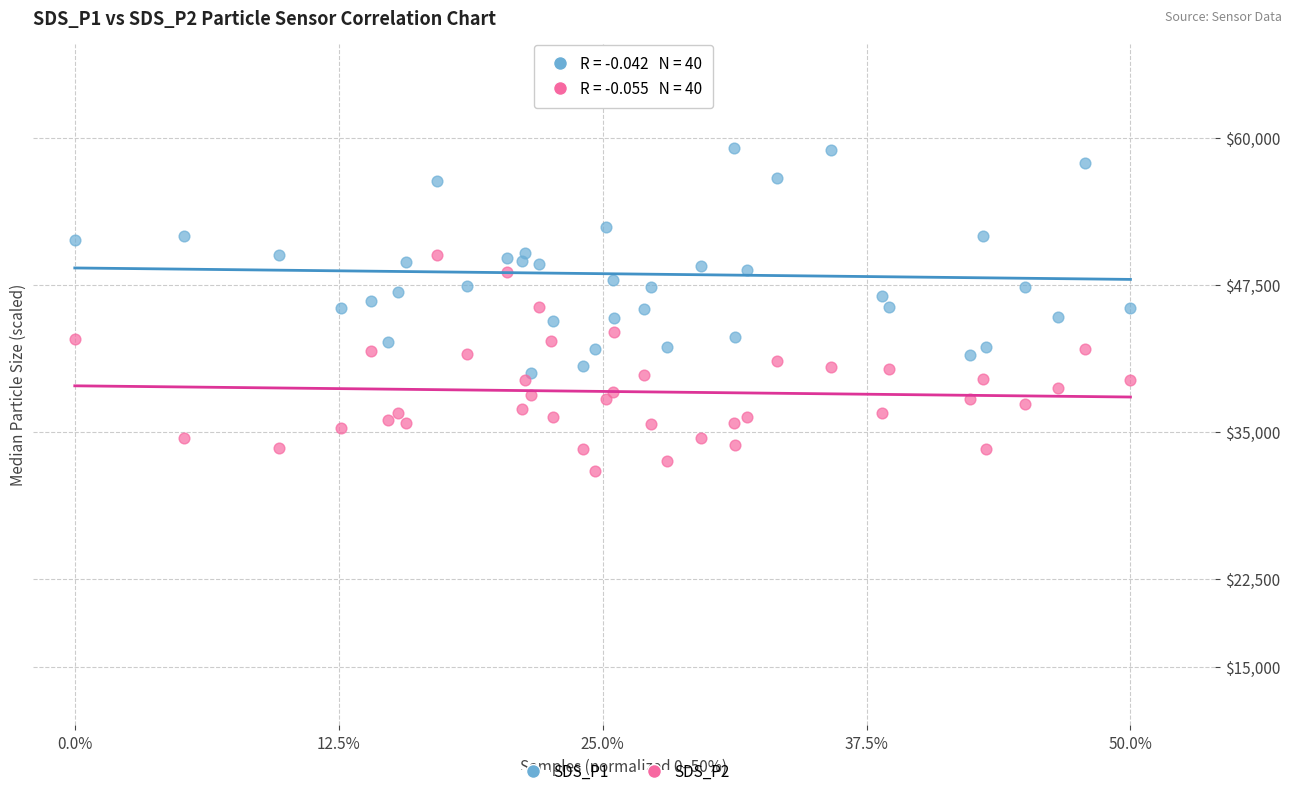

Across all data points, what is the range of Y values (max minus min)?

33120